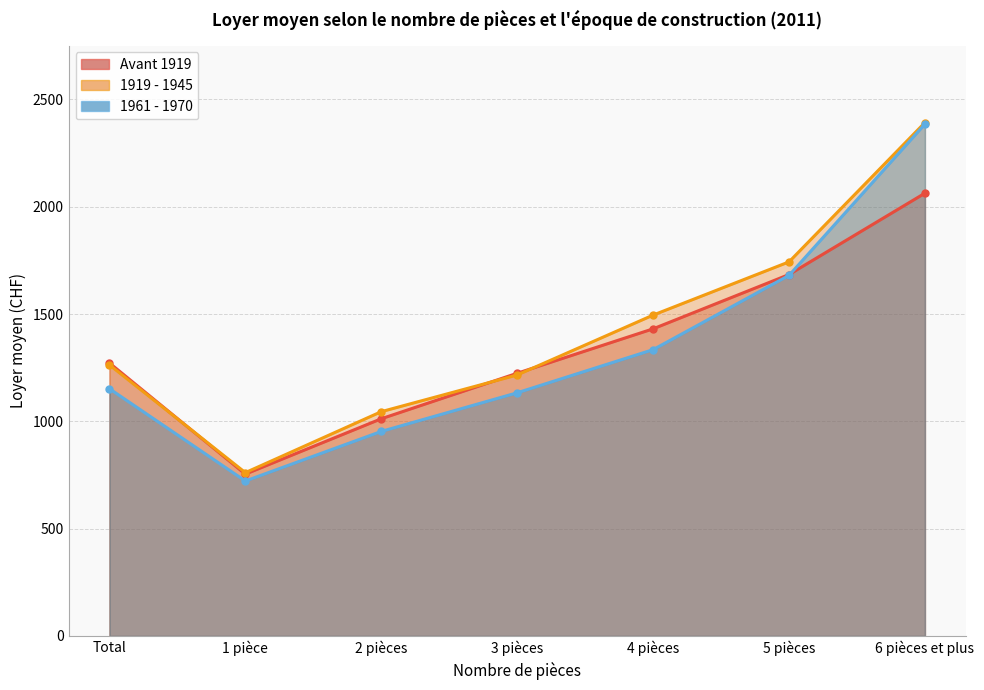

Which category has the lowest value in the 1919 - 1945 series?

1 pièce